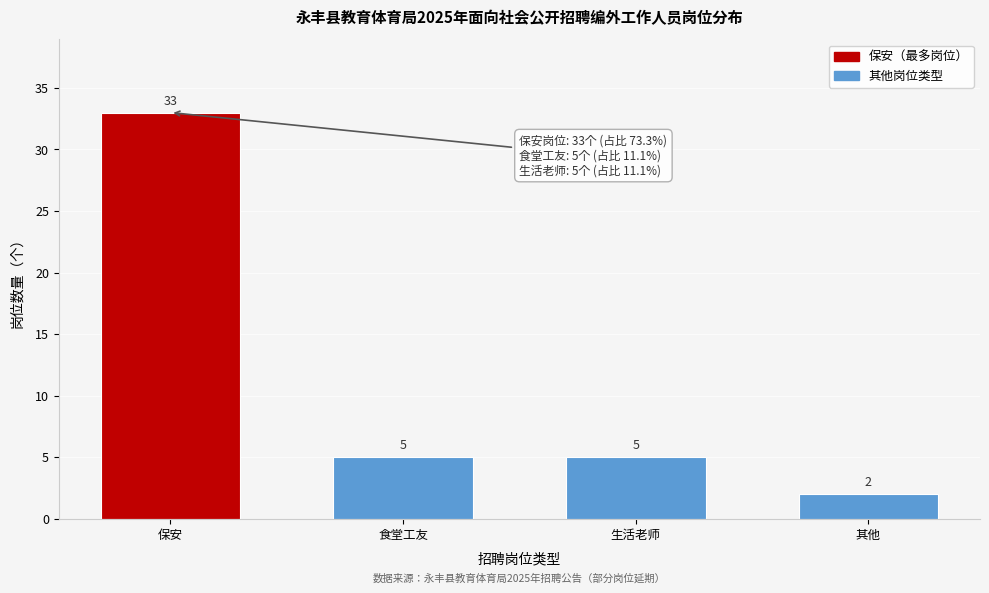

Reading left to right, extract all data points from this chart.

保安=33	食堂工友=5	生活老师=5	其他=2